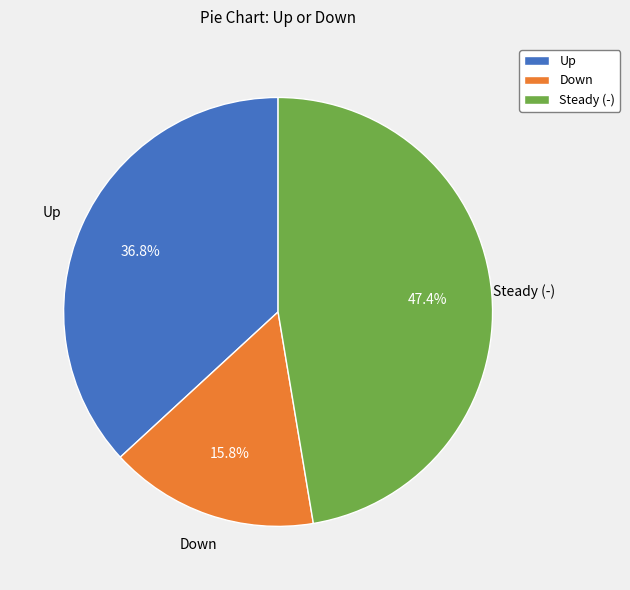

Approximately how many times larger is the value at Down compared to Steady (-)?

0.3